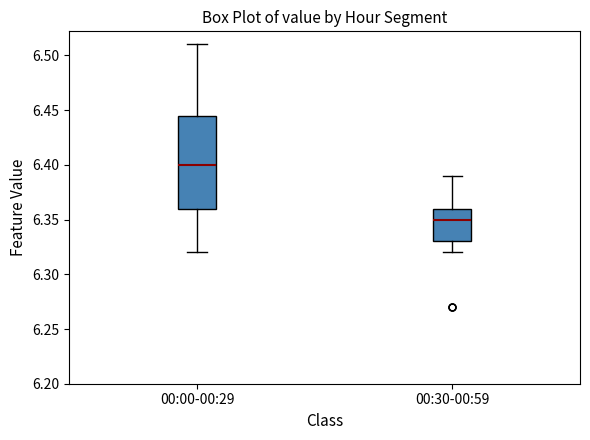

Reading left to right, read every box against the y-axis: the position of its median line, the range the box covers, and the ends of its whiskers. The values are not printed on the chart, so give them approximately, as read against the axis.

00:00-00:29: median 6.400, box 6.360 to 6.445, whiskers 6.320 to 6.510
00:30-00:59: median 6.350, box 6.330 to 6.360, whiskers 6.320 to 6.390